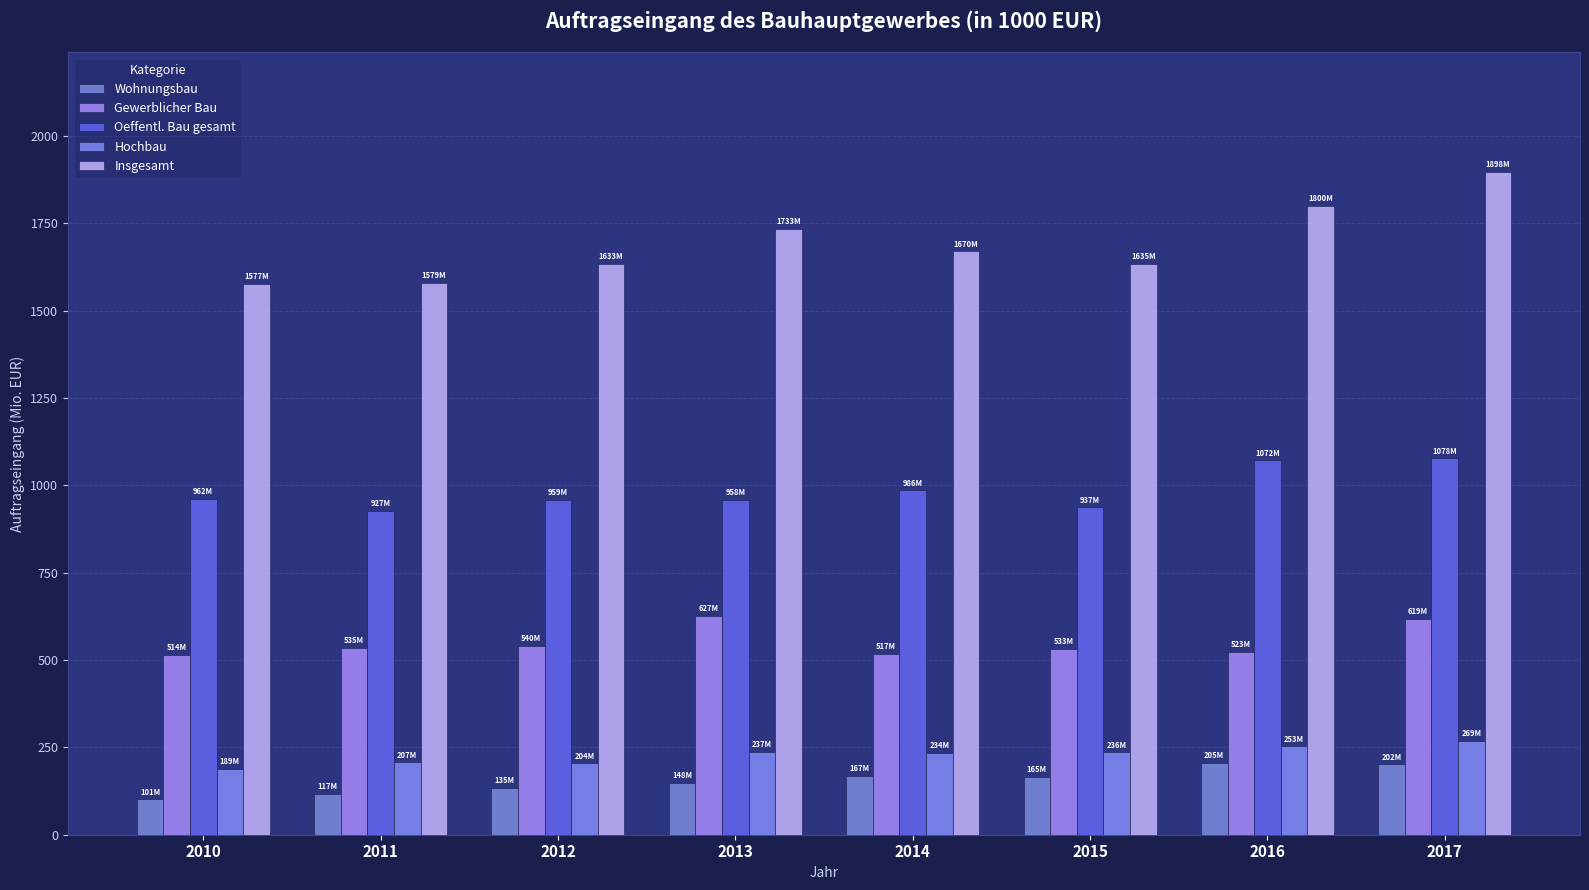

At how many categories does at least one series exceed 553?

8